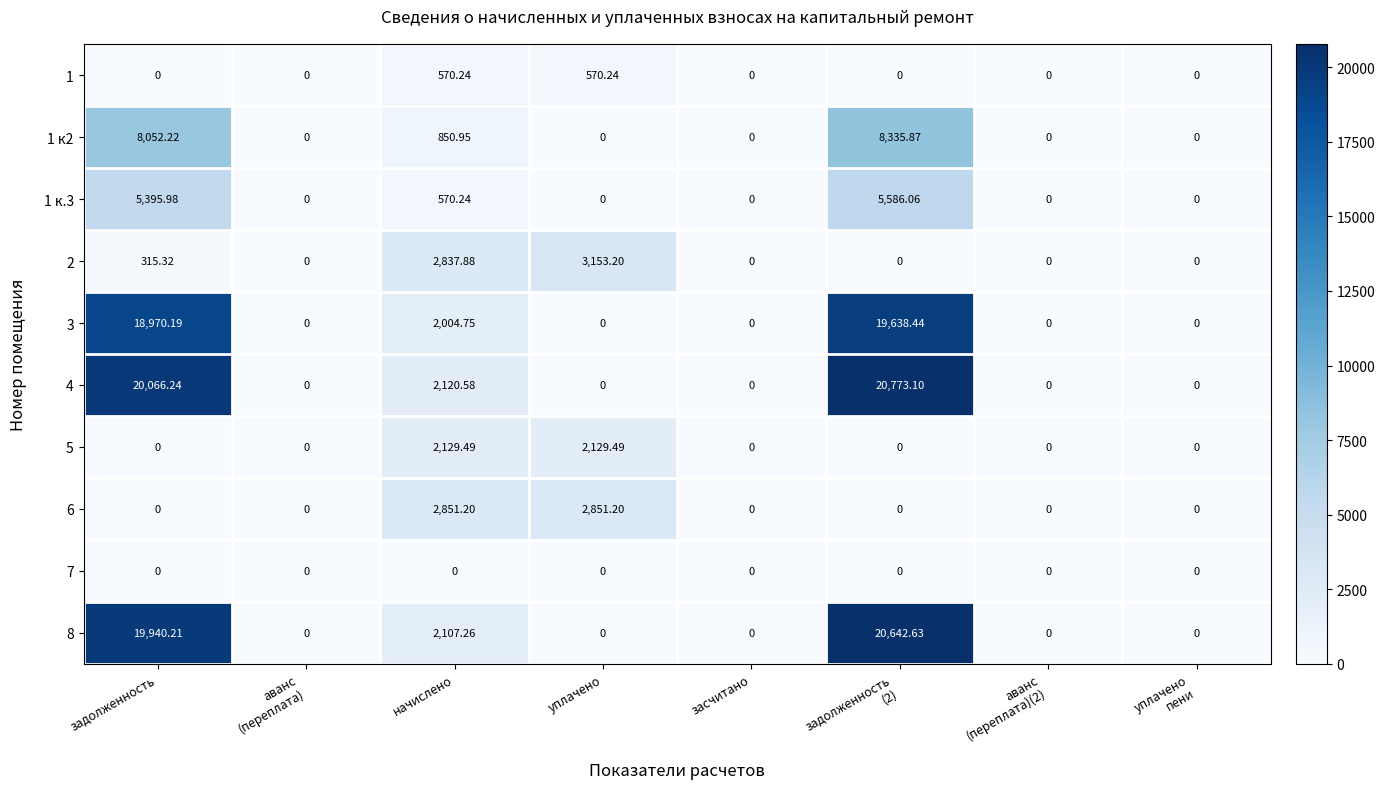

Which series has the largest total across all categories?

4